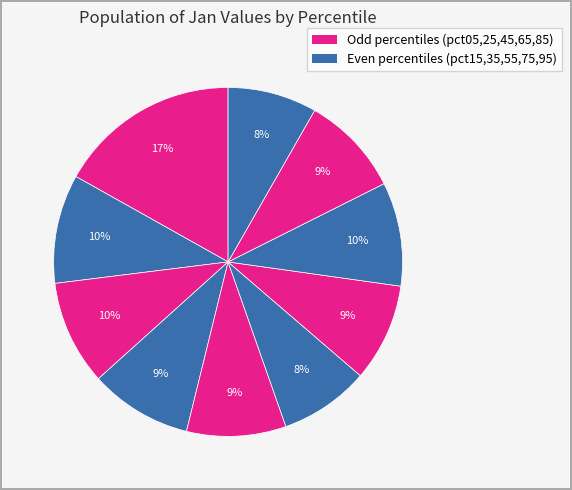

How many segments does this pie chart have?

10